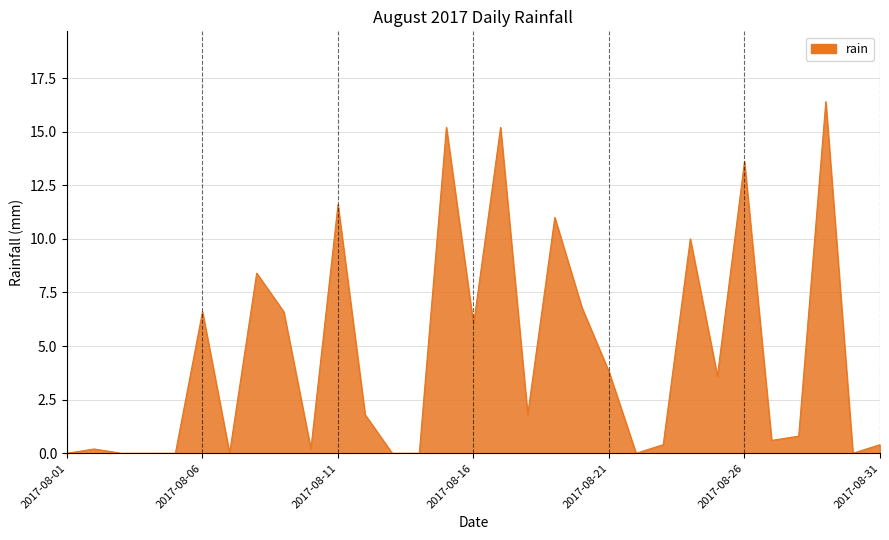

What is the maximum value shown in the chart?

16.4